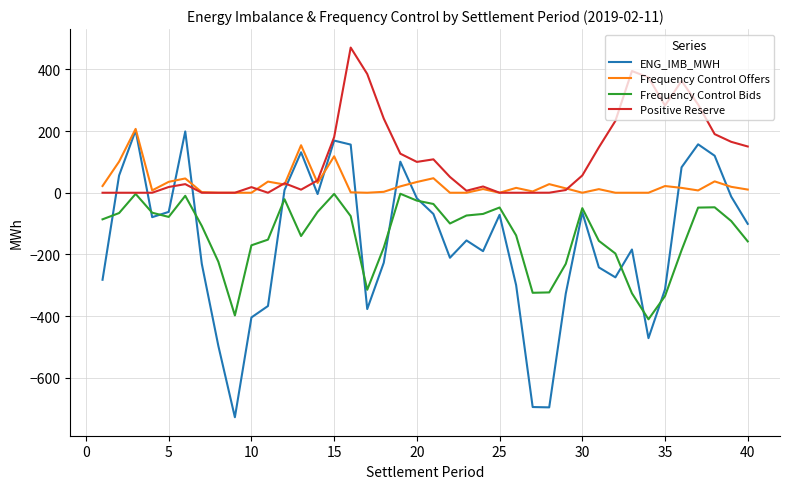

Which series has the largest range (max minus min)?

ENG_IMB_MWH